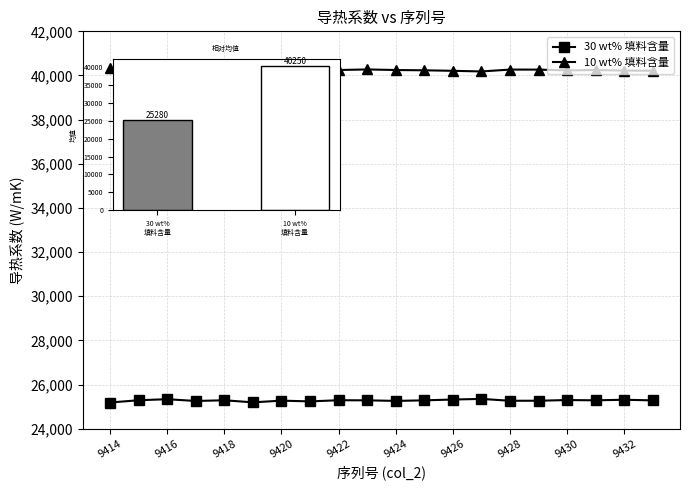

What is the difference between the second highest and second lowest values in the 10 wt% 填料含量 series?

142